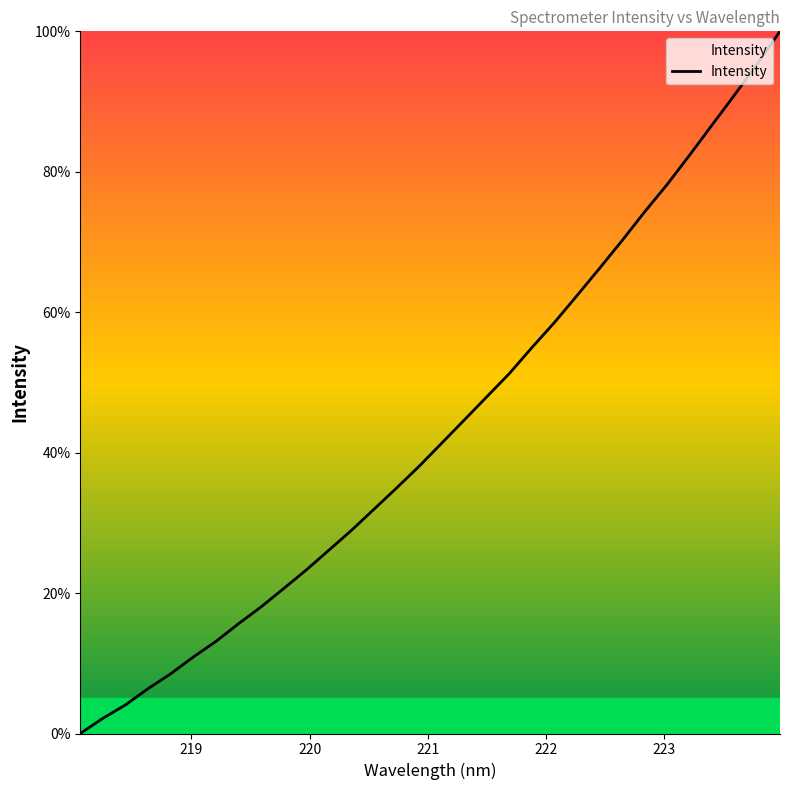

What is the maximum value shown in the chart?

100.0